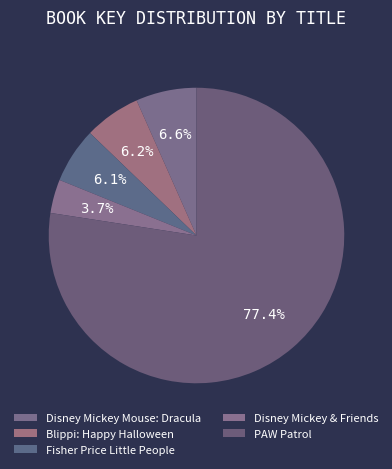

Does PAW Patrol represent more than half of the total?

Yes